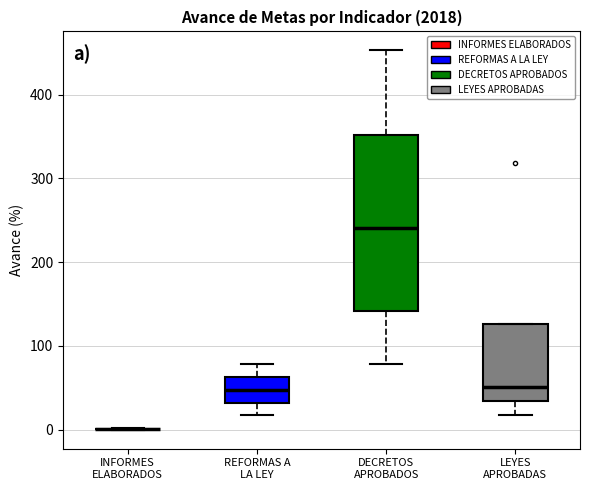

Reading left to right, read every box against the y-axis: the position of its median line, the range the box covers, and the ends of its whiskers. The values are not printed on the chart, so give them approximately, as read against the axis.

INFORMES ELABORADOS: box collapsed to a line at 0, whiskers 0 to 0
REFORMAS A LA LEY: median 50, box 30 to 60, whiskers 20 to 80
DECRETOS APROBADOS: median 240, box 140 to 350, whiskers 80 to 450
LEYES APROBADAS: median 50, box 30 to 130, whiskers 20 to 130